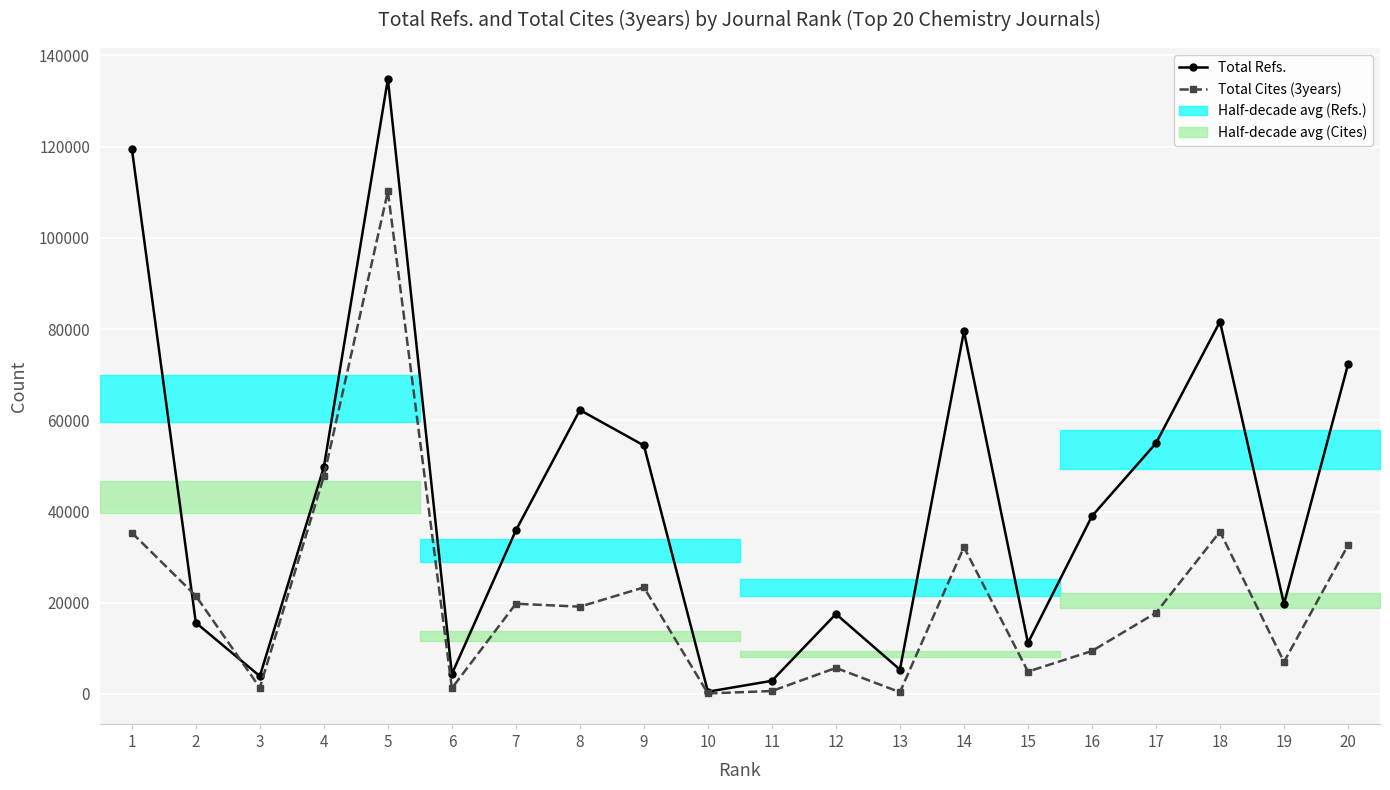

Rank the series by their maximum value, from highest to lowest.

Total Refs., Total Cites (3years)